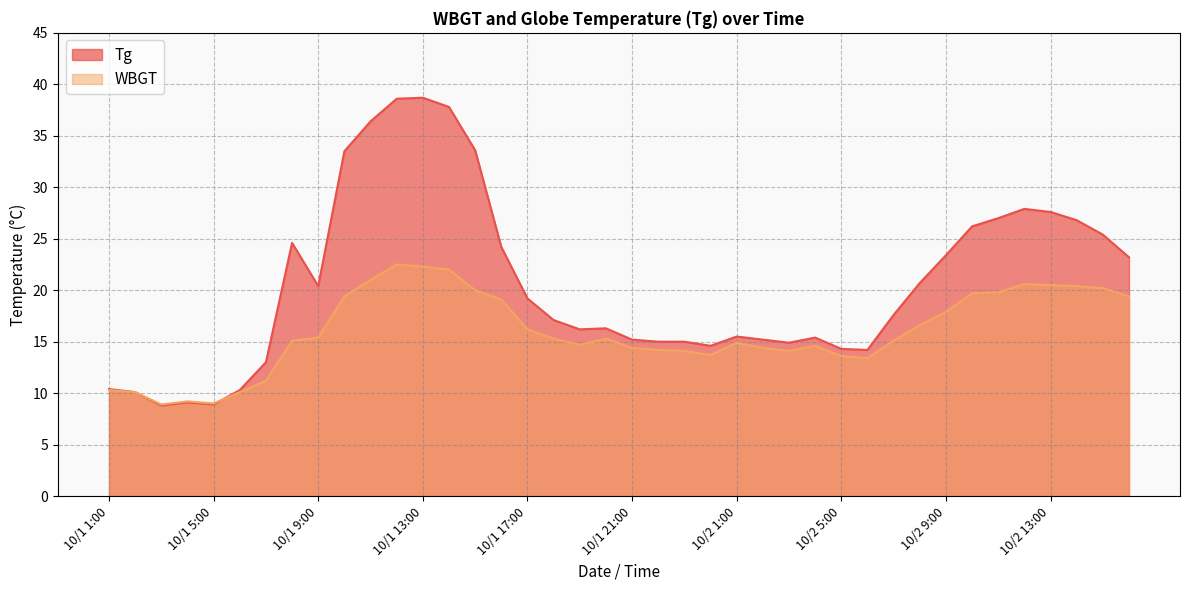

At 10/1 15:00, list the series in order from smallest to largest.

WBGT, Tg